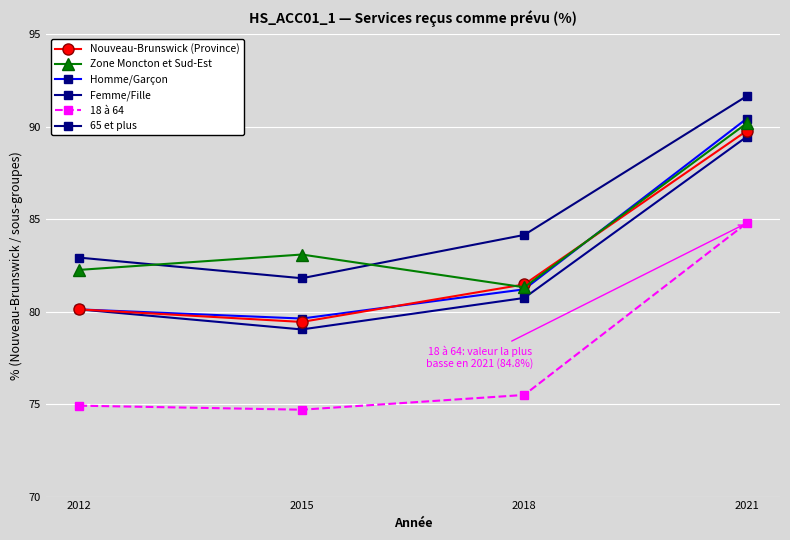

In 65 et plus, how many points are lower than both neighbors (excluding endpoints)?

1